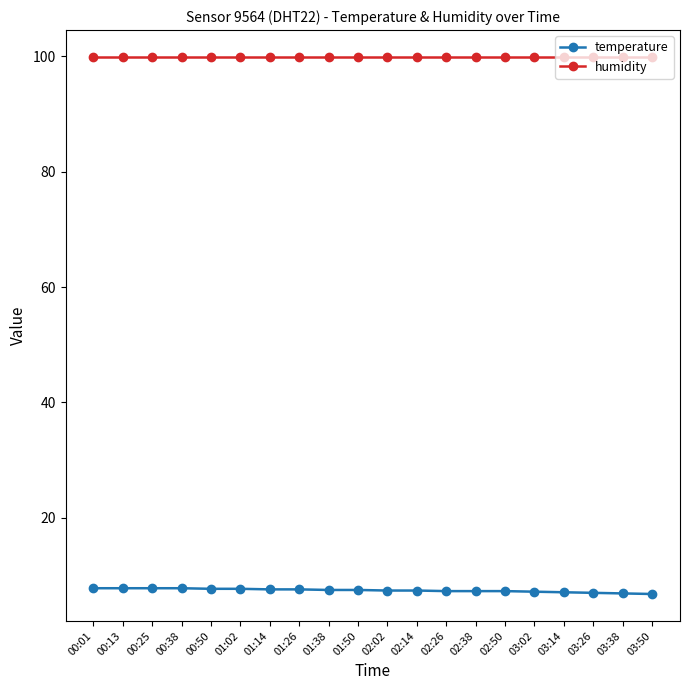

Read the temperature value at 01:14.

7.6